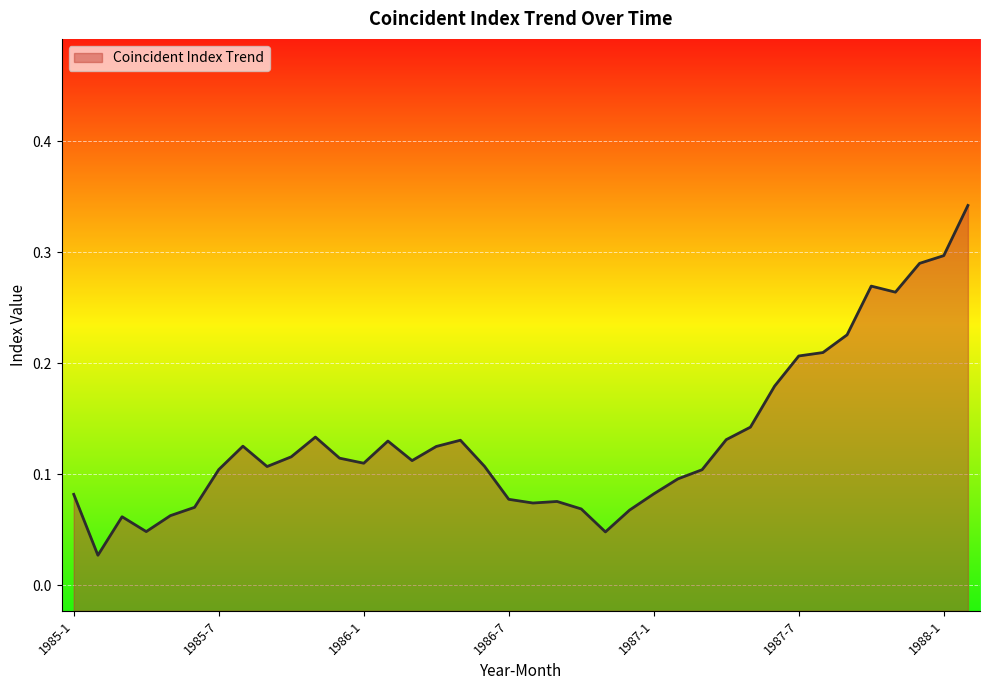

What position from the right is 1987-7?

8